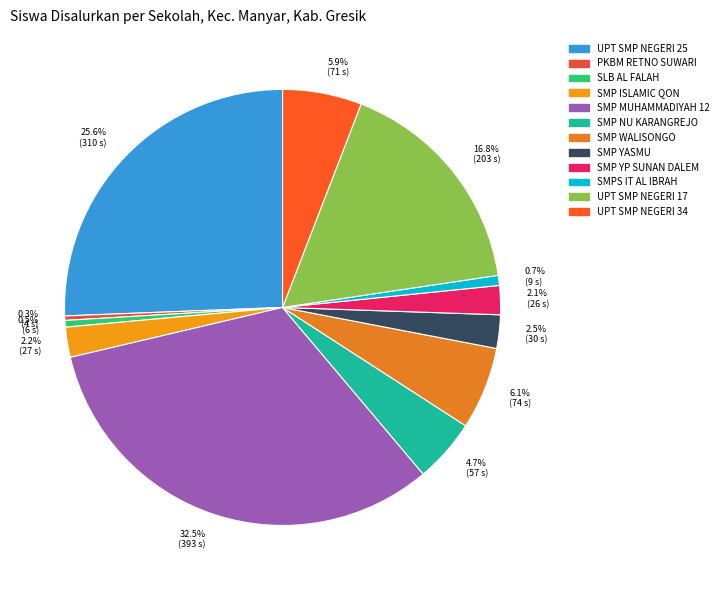

How many slices are in this pie chart?

12